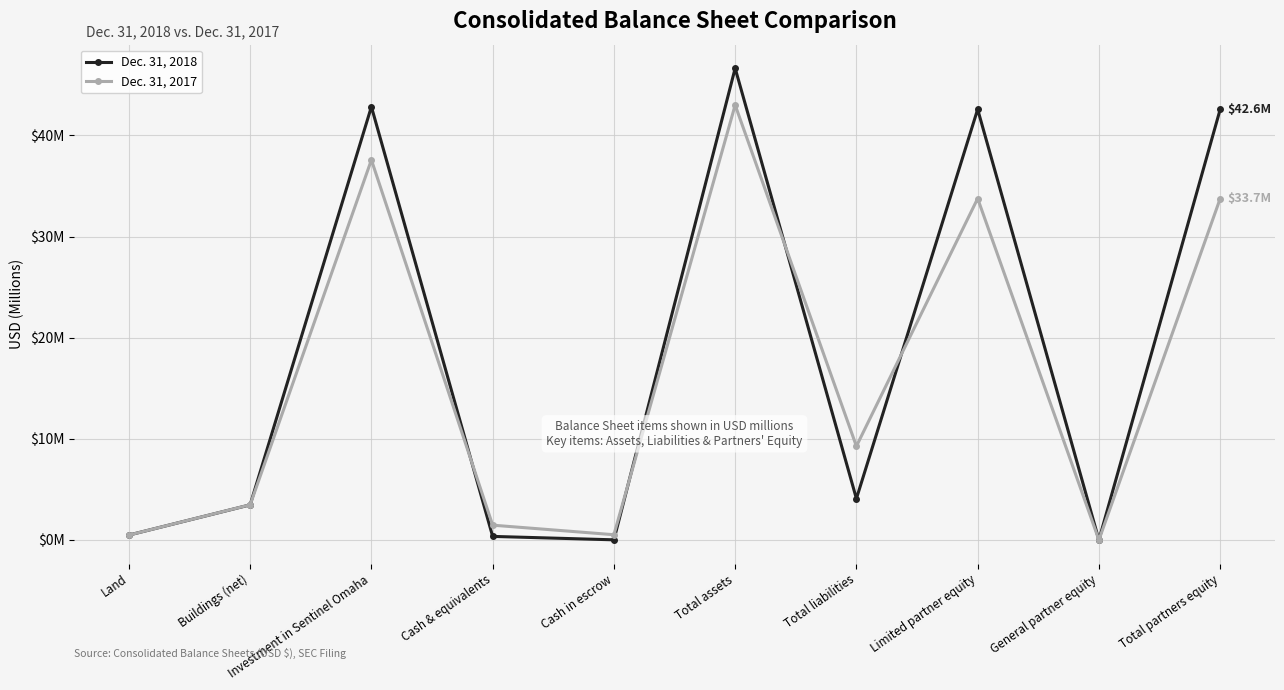

What are all the series names shown in the legend?

Dec. 31, 2018, Dec. 31, 2017